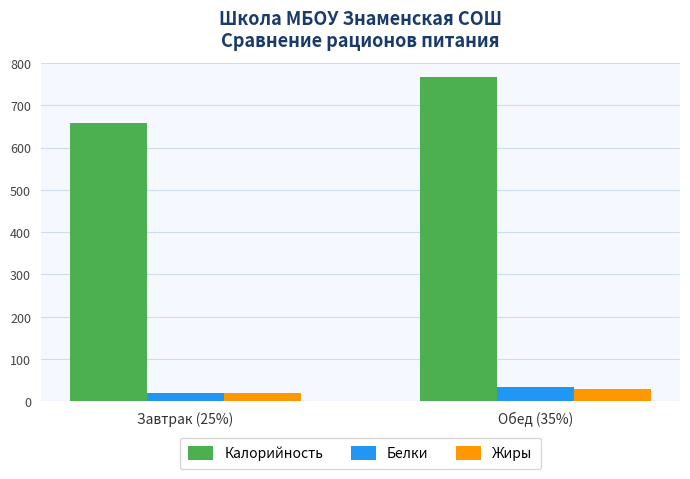

The Белки series shows 19 at Завтрак (25%). True or false?

True